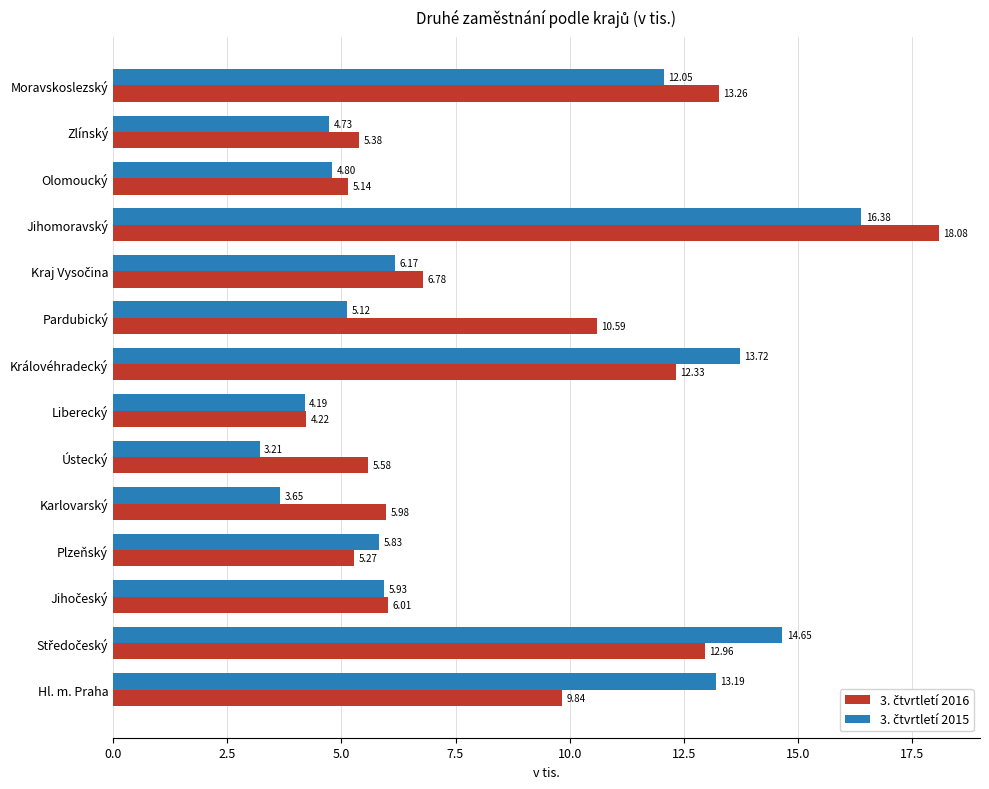

How many categories are shown in the chart?

14